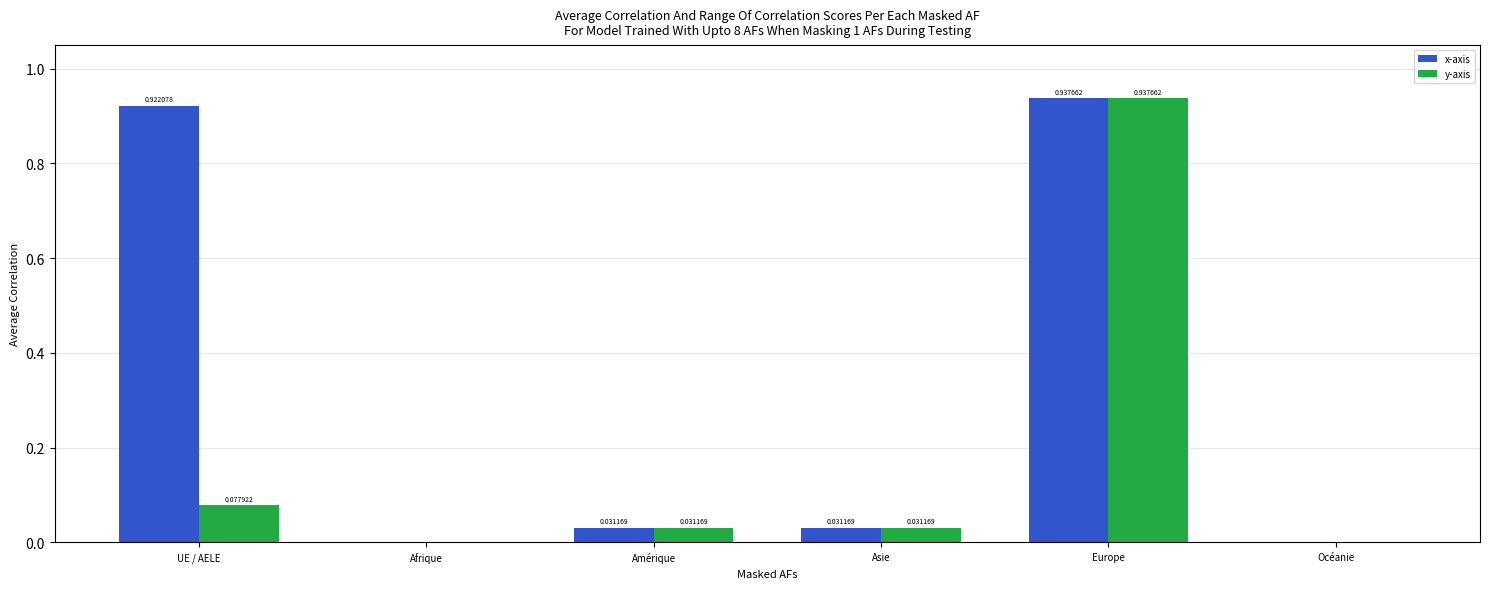

True or false: y-axis has a value of -0.6 at Afrique.

False